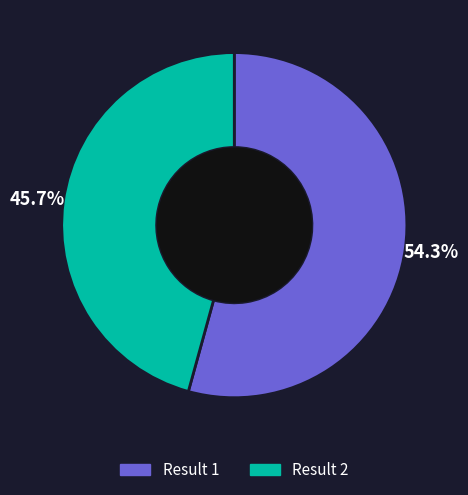

Does any single category account for the majority?

Yes